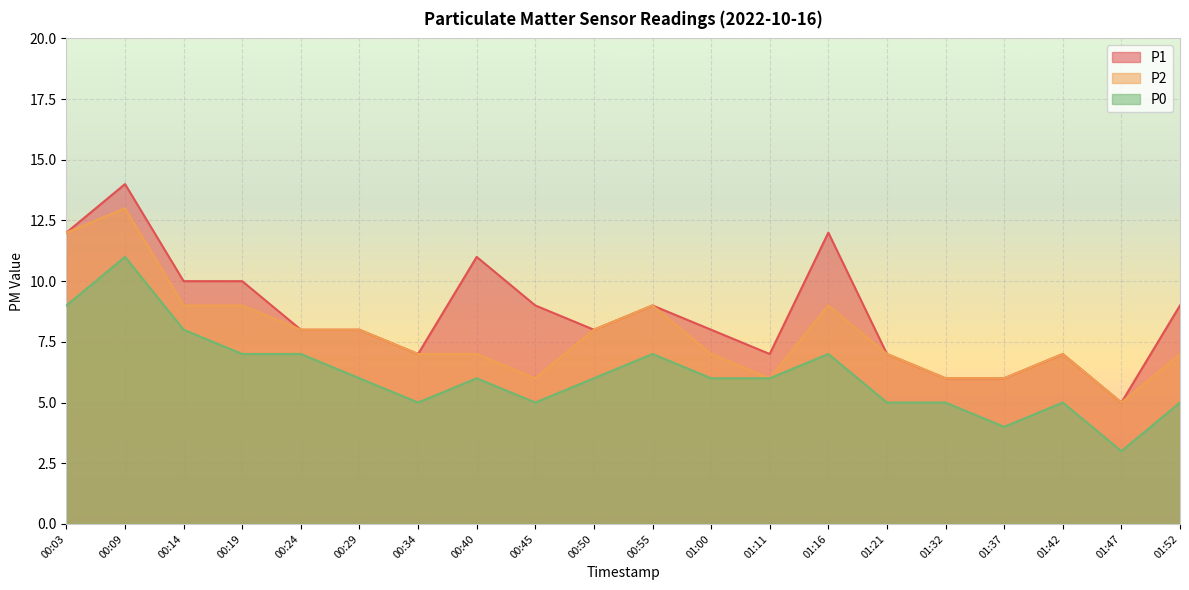

Reading left to right, list all the values displayed in this chart.

P1: 12	14	10	10	8	8	7	11	9	8	9	8	7	12	7	6	6	7	5	9
P2: 12	13	9	9	8	8	7	7	6	8	9	7	6	9	7	6	6	7	5	7
P0: 9	11	8	7	7	6	5	6	5	6	7	6	6	7	5	5	4	5	3	5